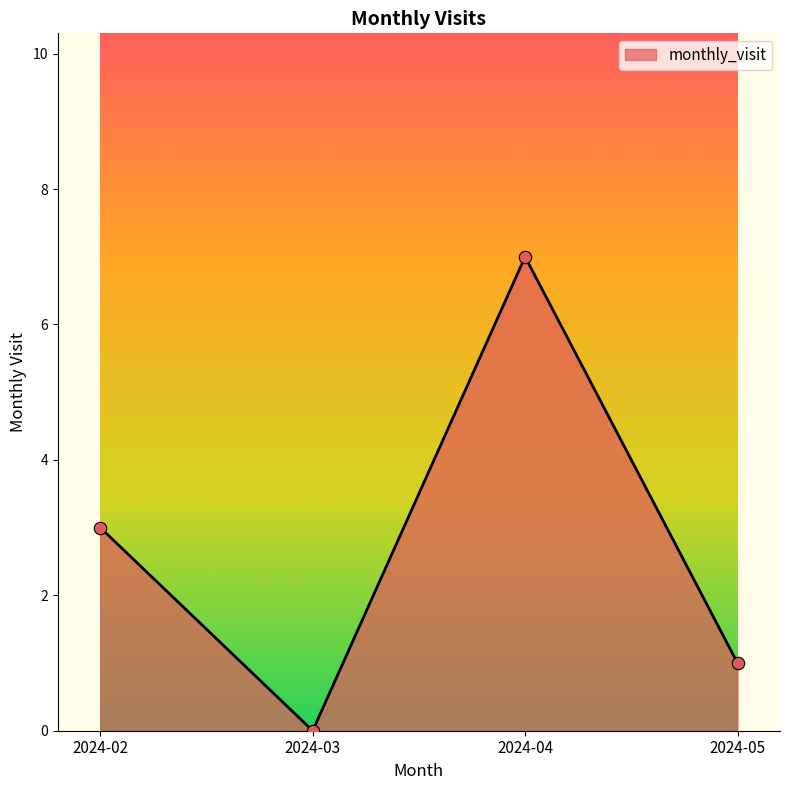

Which has a higher value, 2024-05 or 2024-02?

2024-02